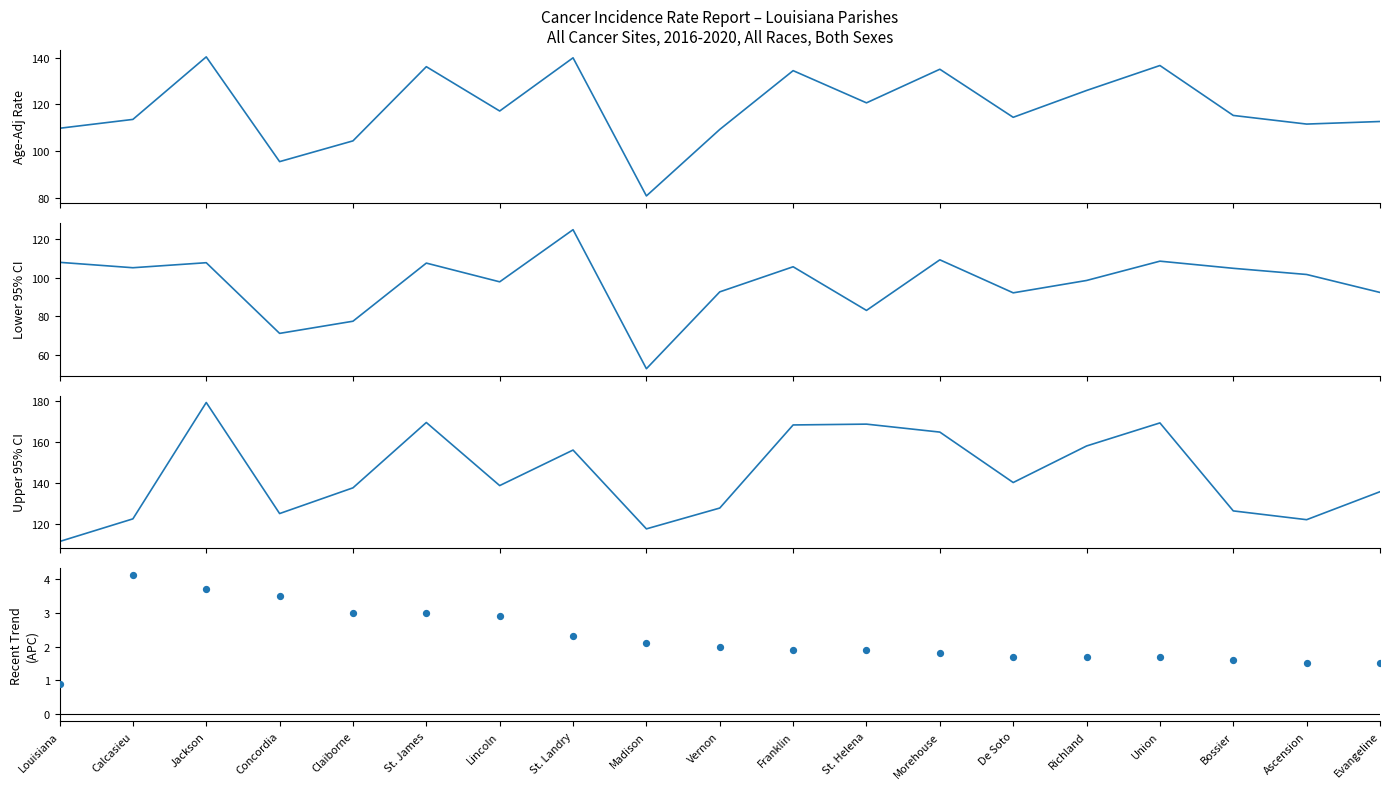

Which series has the largest total across all categories?

Upper 95% CI